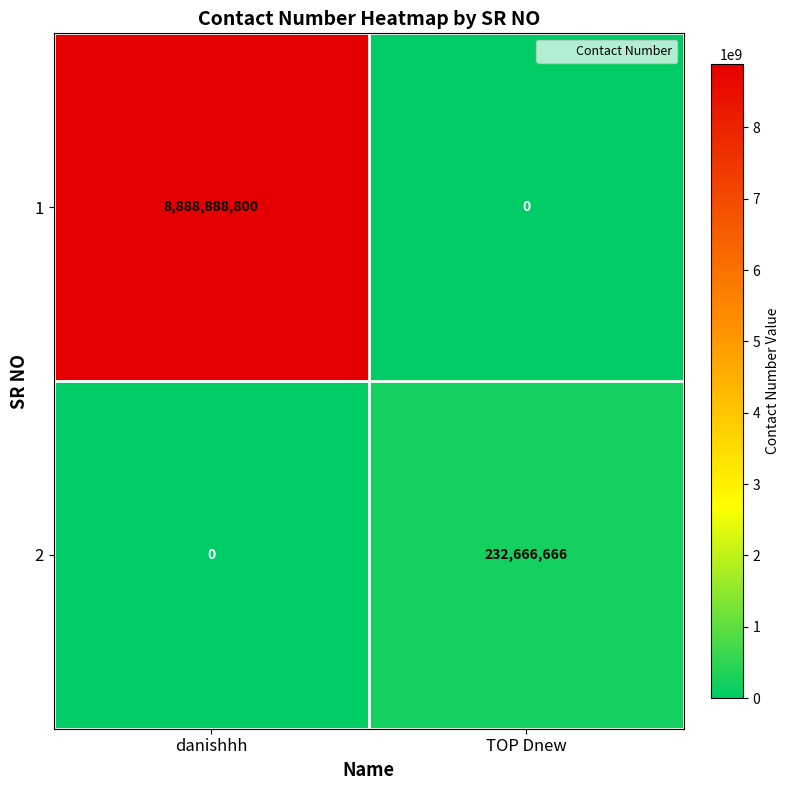

What is the average value of the 2 series?

116333333